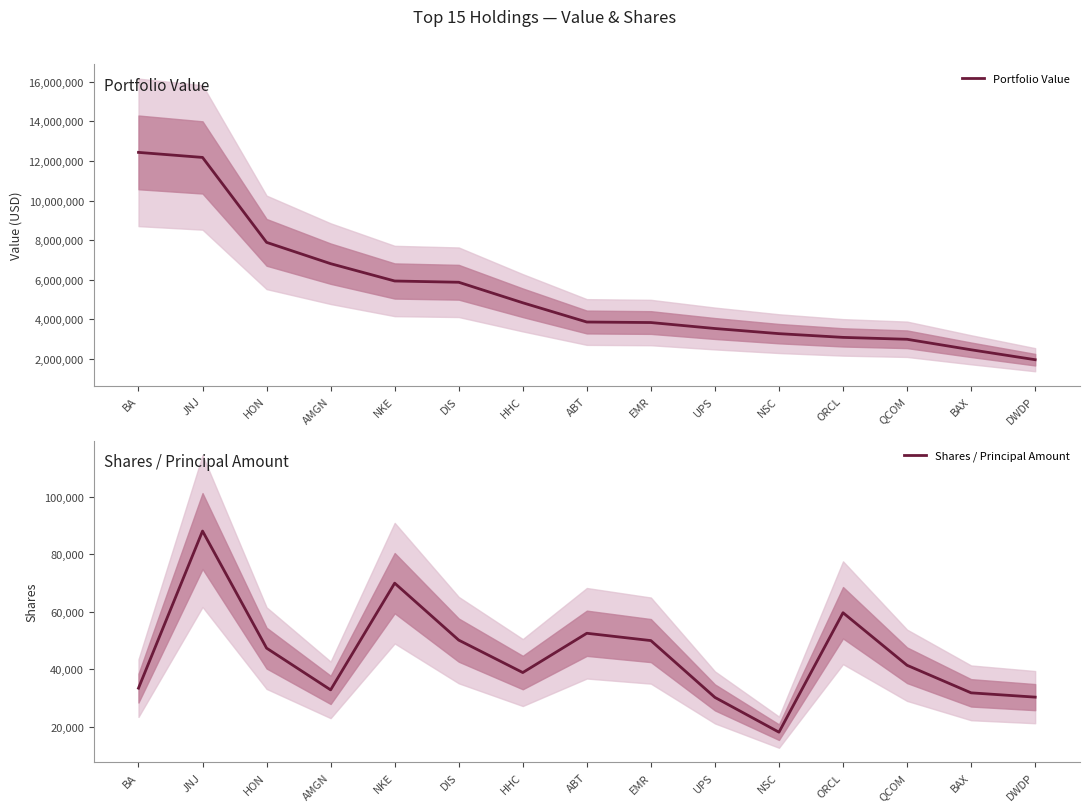

Rank the series by their average value, from lowest to highest.

Shares / Principal Amount, Portfolio Value